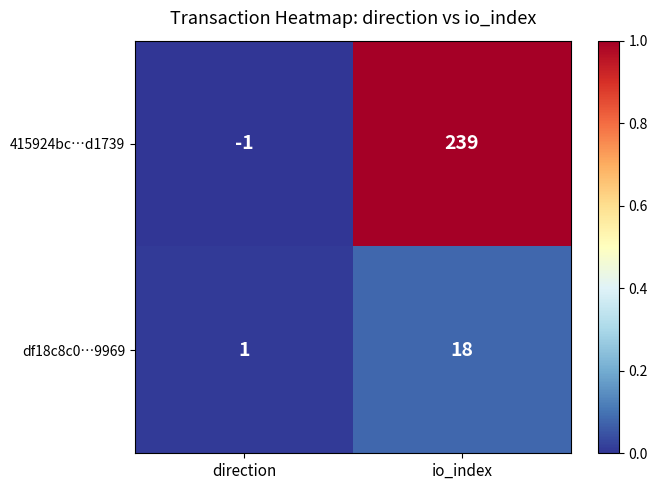

Is it true that 415924bc…d1739 equals -1 at direction?

True